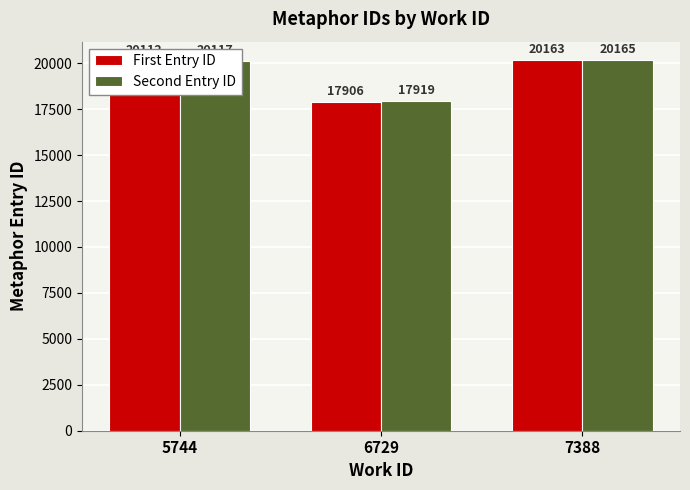

How many distinct data groups are displayed?

2